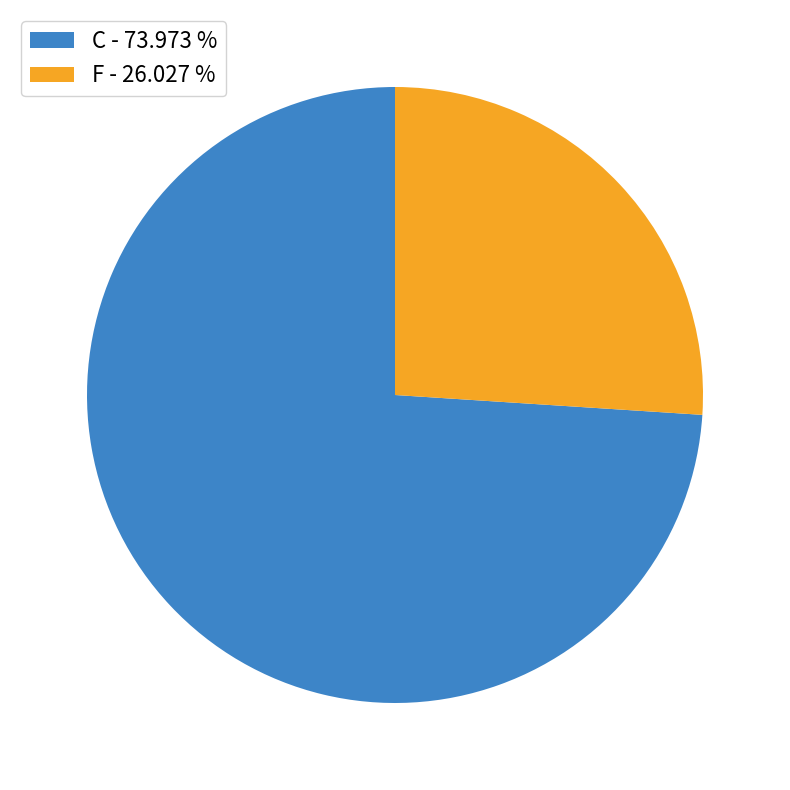

Combined, do C - 73.973 % and F - 26.027 % account for over 50%?

Yes